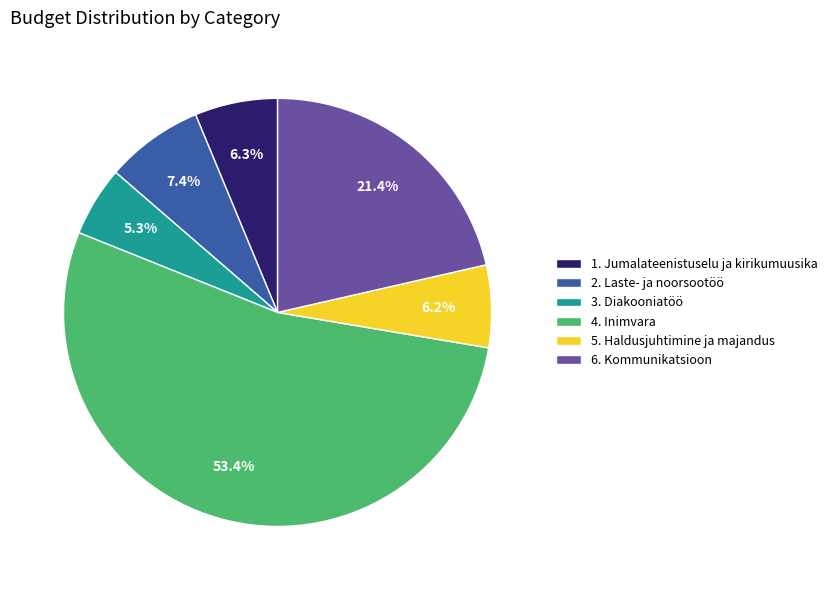

How many slices are in this pie chart?

6